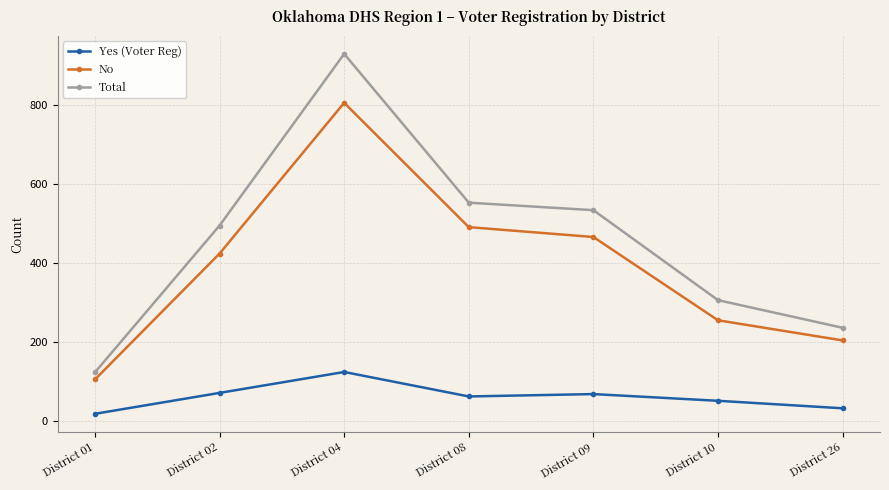

Rank the series by their average value, from highest to lowest.

Total, No, Yes (Voter Reg)